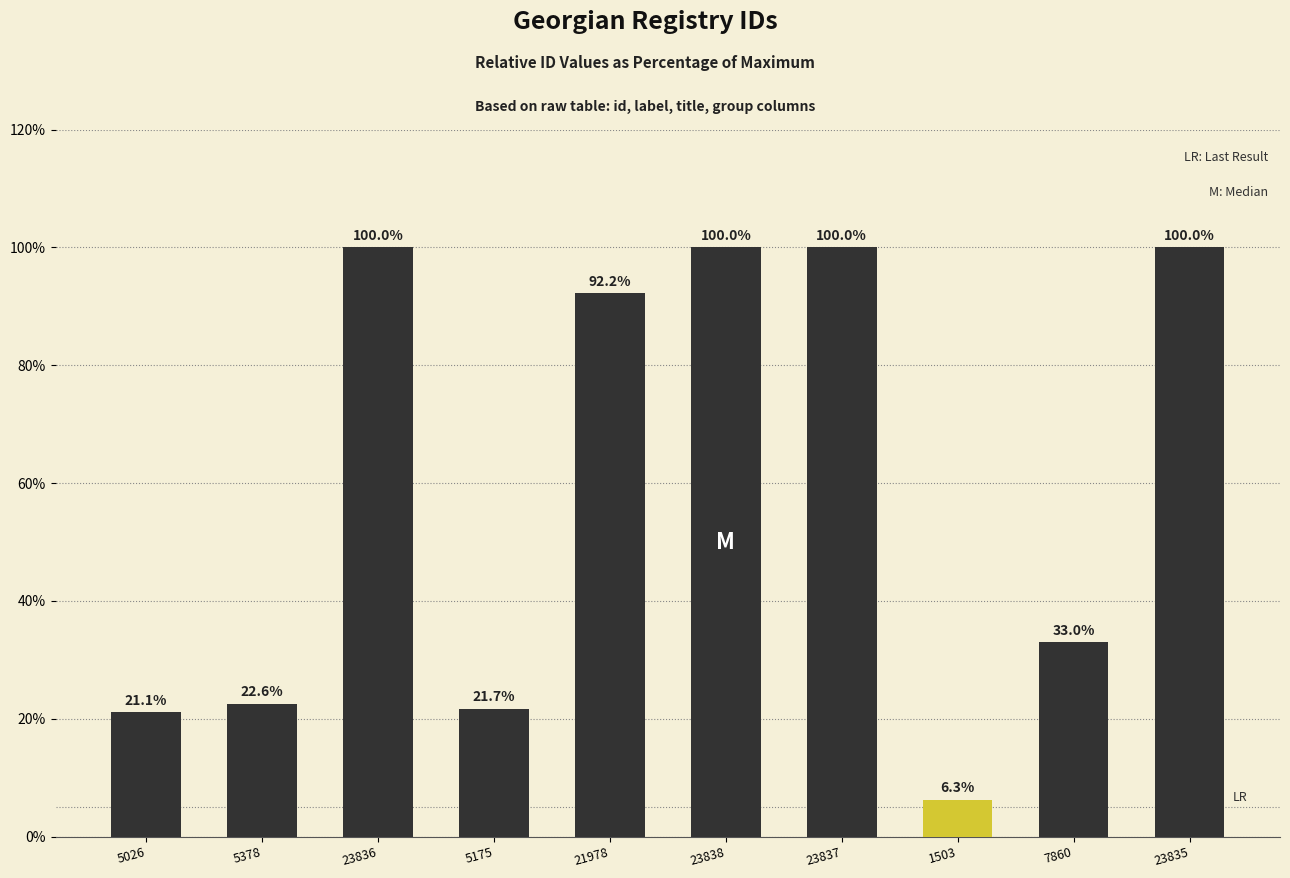

What is the difference between the values at 5026 and 23837?

78.9